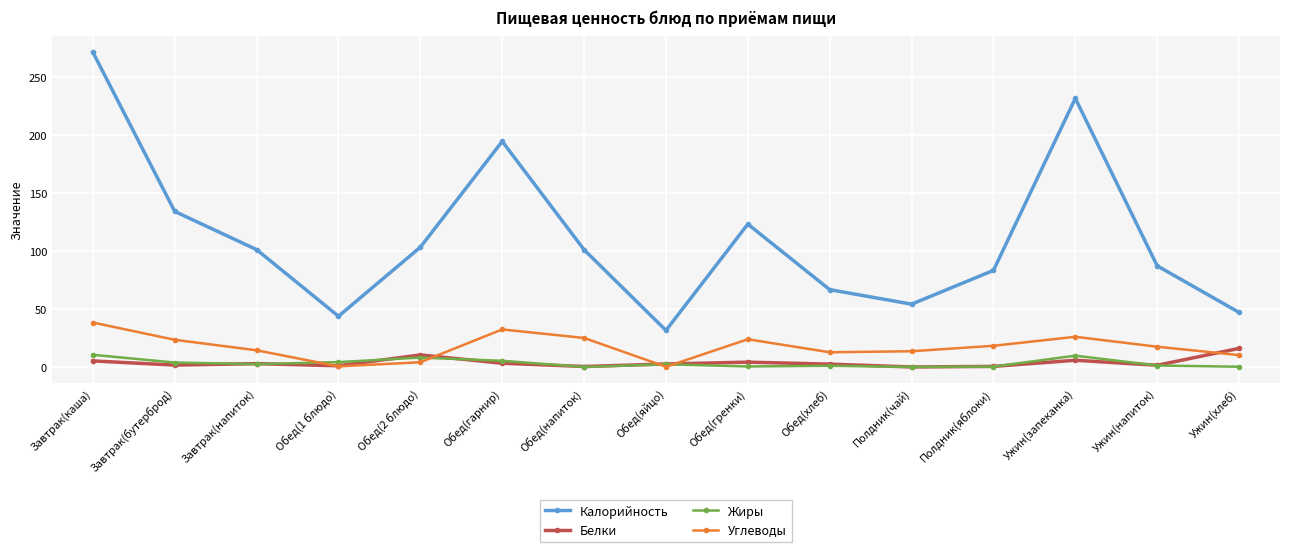

True or false: Калорийность has a value of 69.1 at Завтрак(напиток).

False